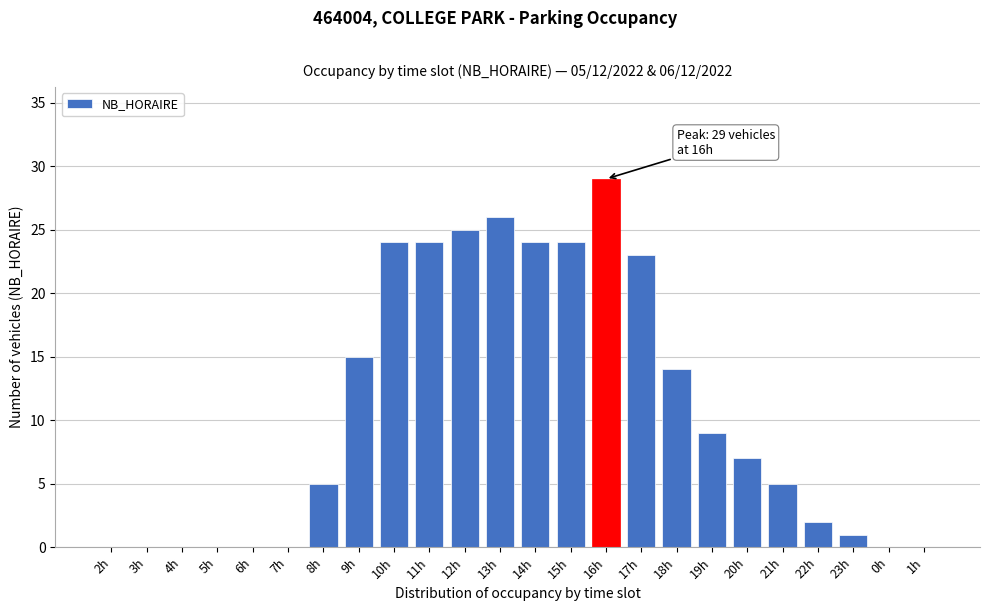

Reading right to left, extract all data points from this chart.

1h=0	0h=0	23h=1	22h=2	21h=5	20h=7	19h=9	18h=14	17h=23	16h=29	15h=24	14h=24	13h=26	12h=25	11h=24	10h=24	9h=15	8h=5	7h=0	6h=0	5h=0	4h=0	3h=0	2h=0